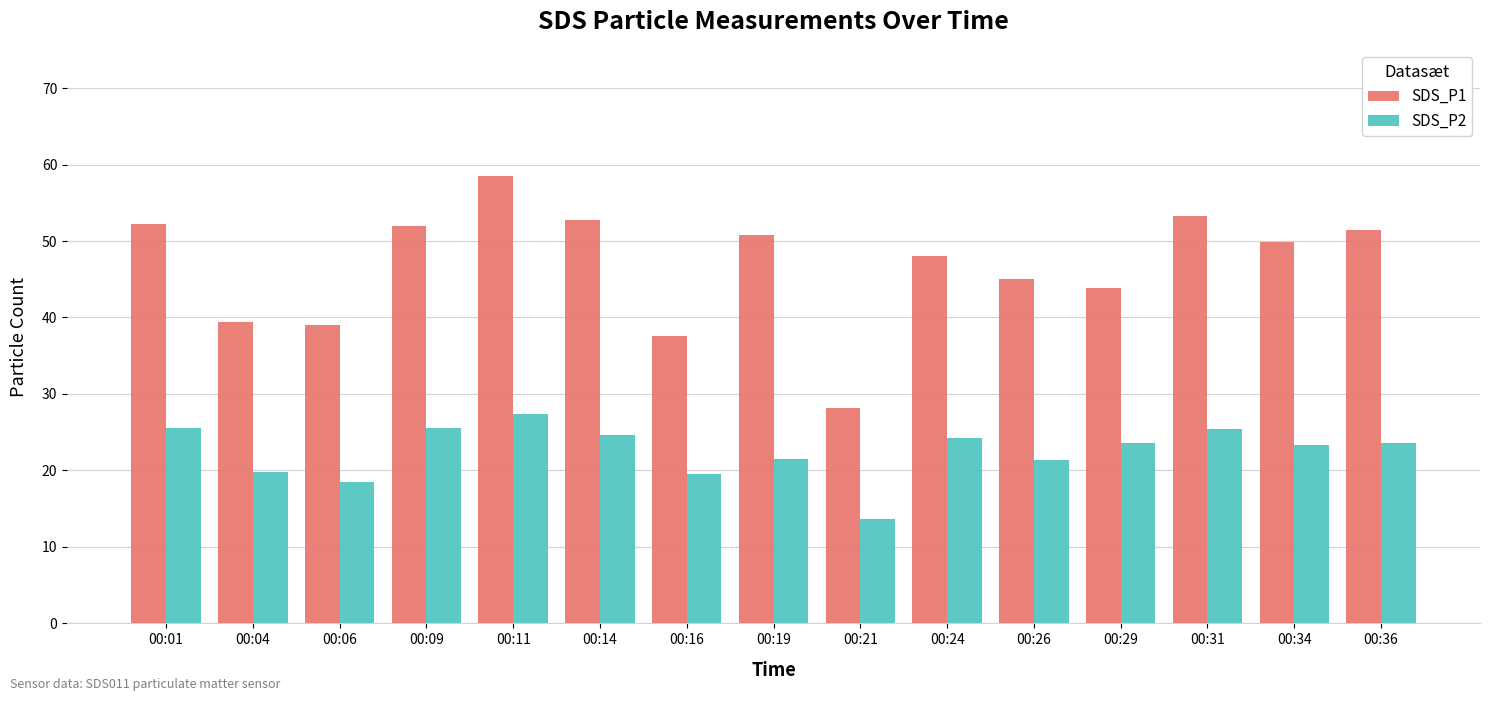

What is the difference between the SDS_P1 values at 00:11 and 00:26?

13.5